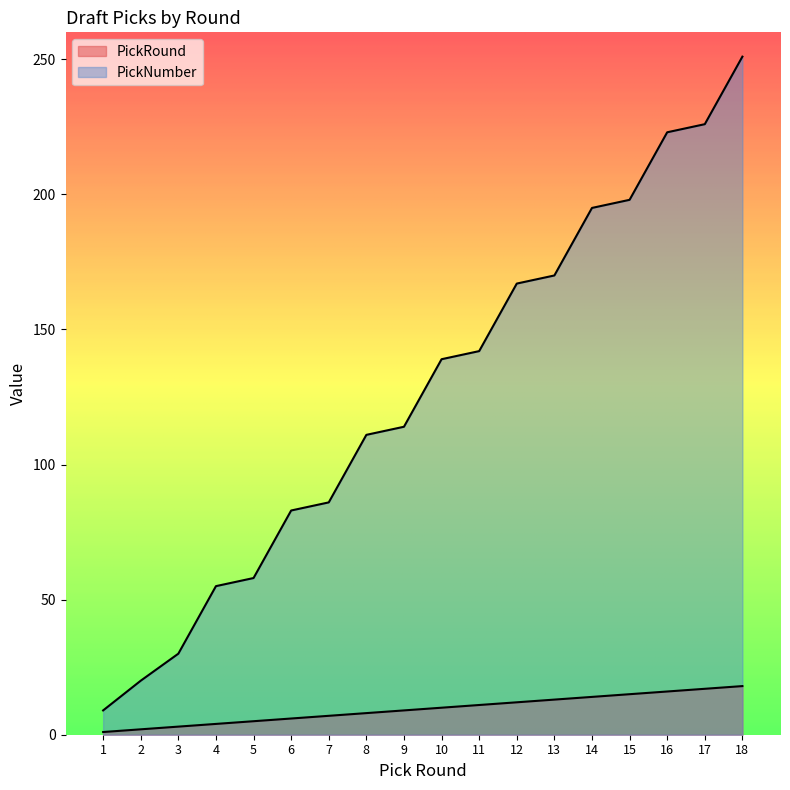

What is the sum of the PickRound values at 6 and 1?

7